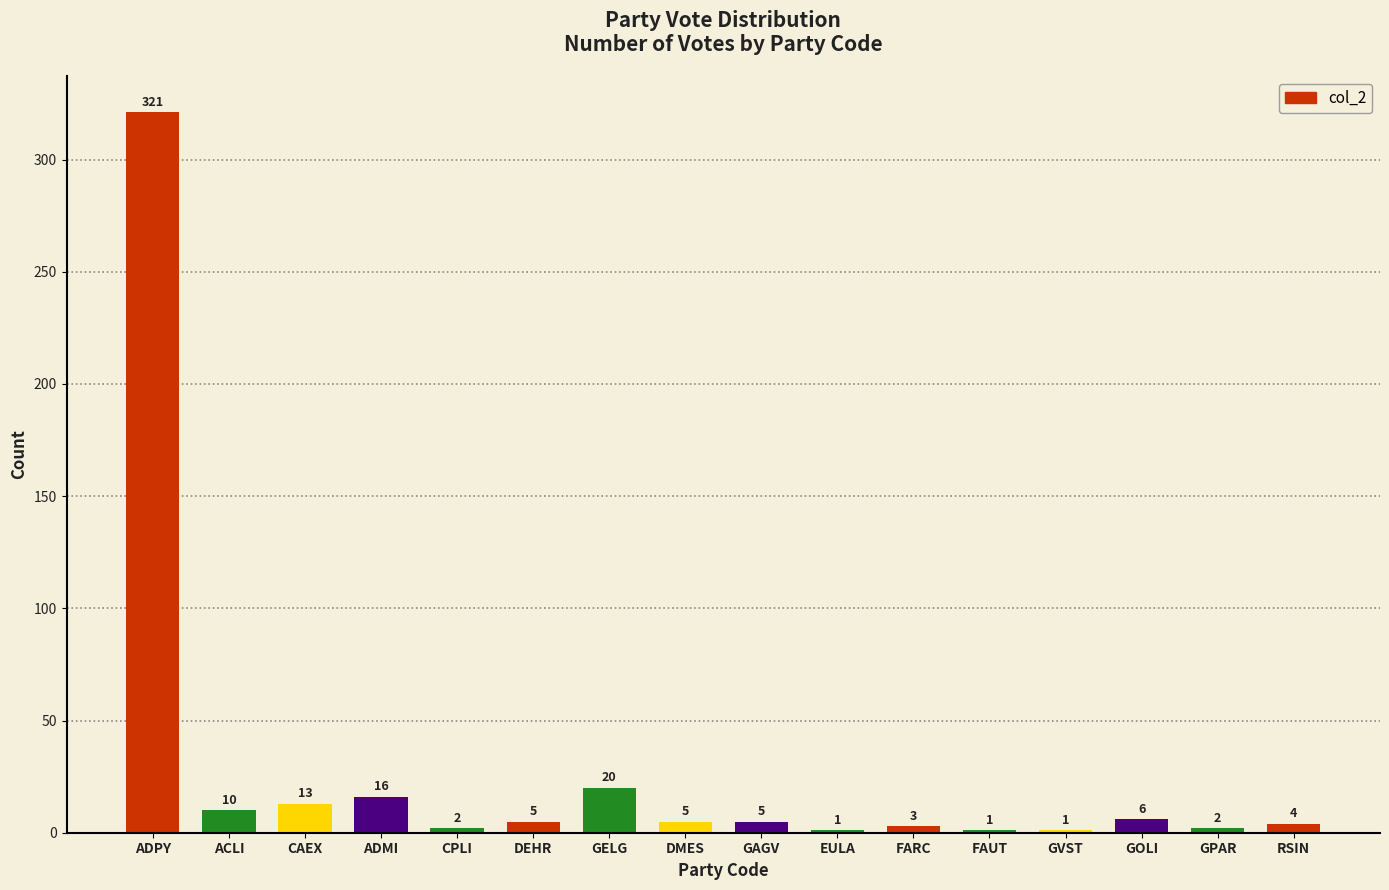

What is the change in value from CAEX to GVST?

-12